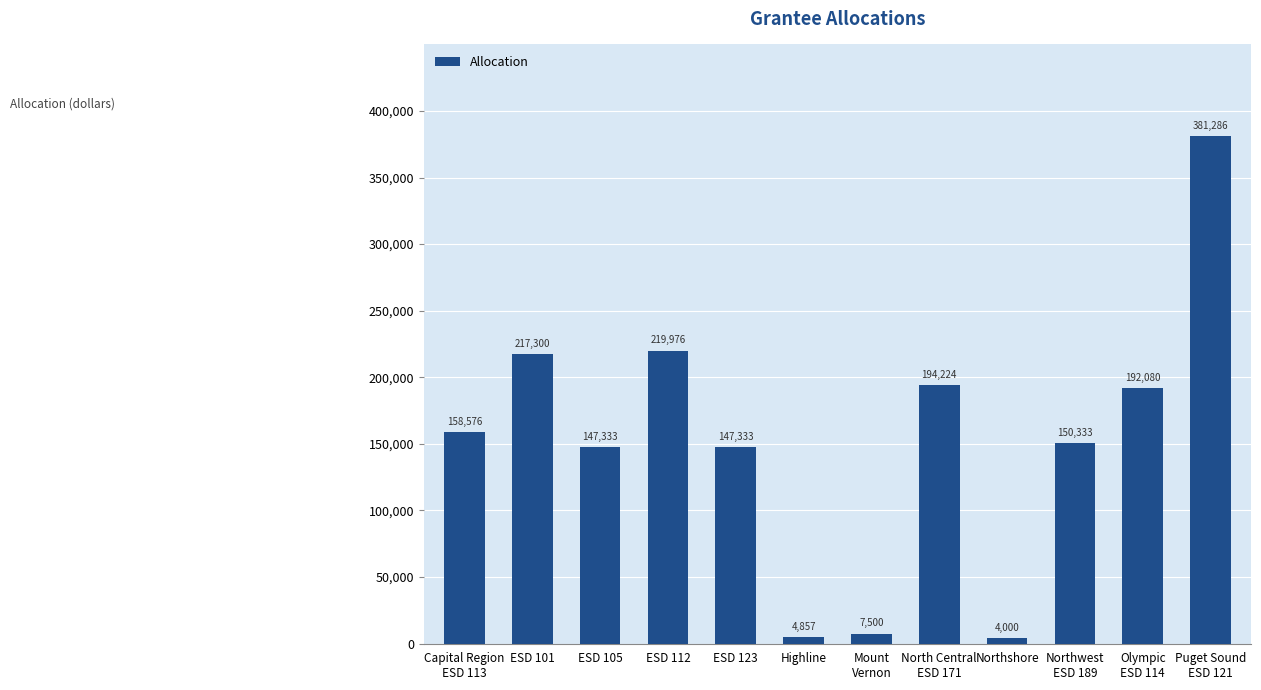

How many categories are shown in the chart?

12